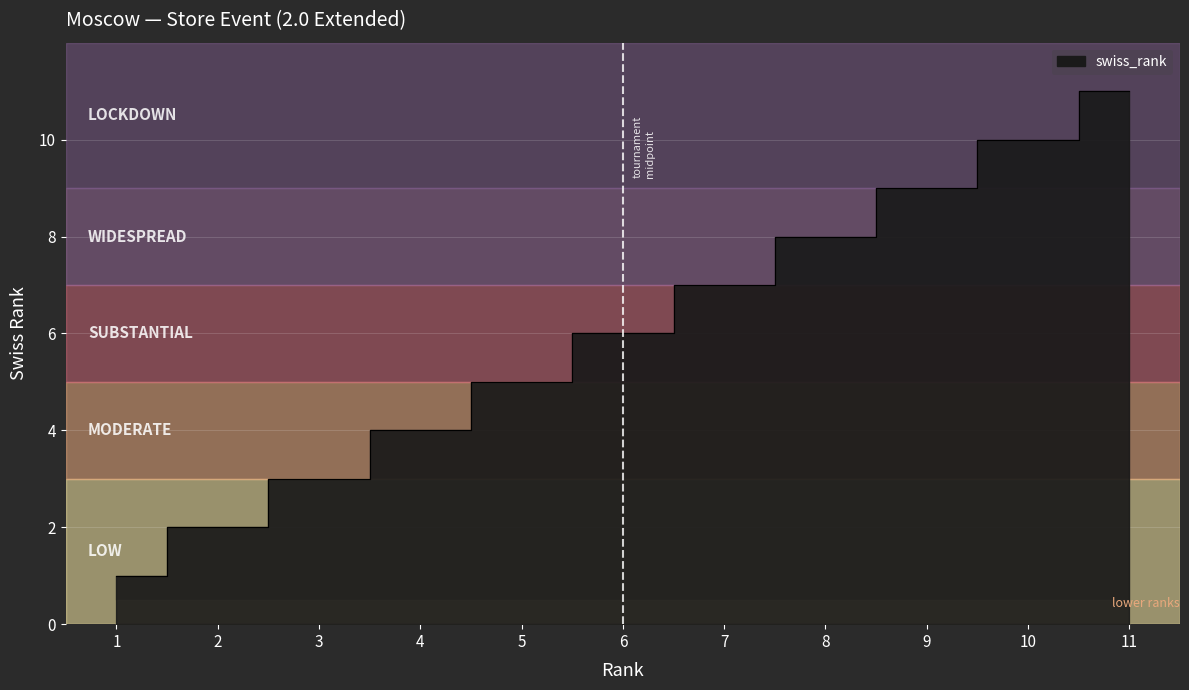

How many data points are less than 6?

5